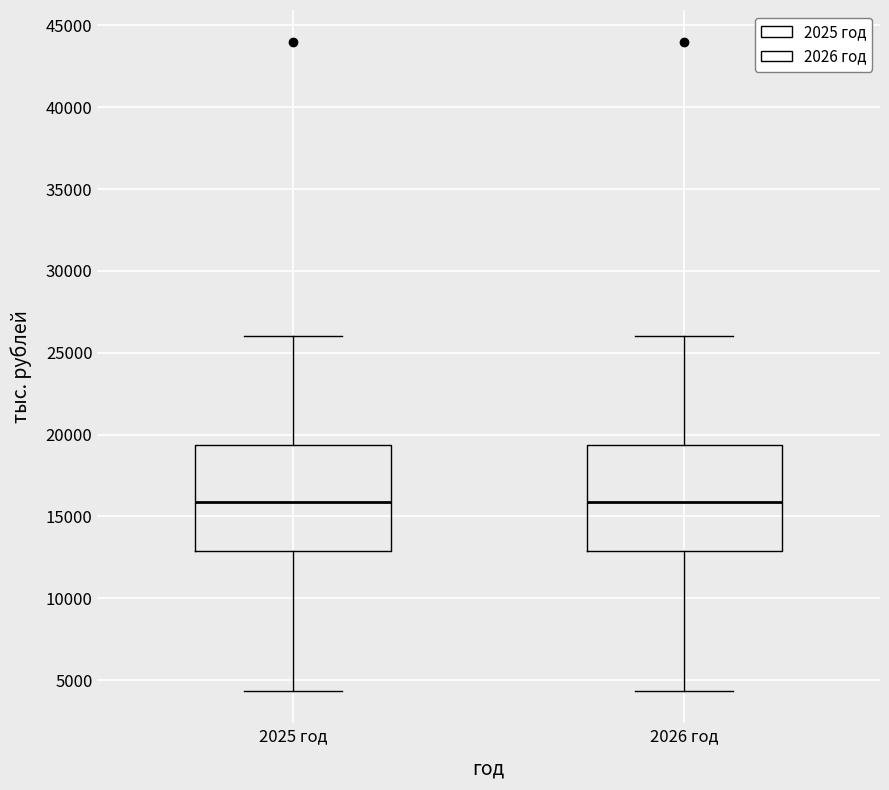

Reading left to right, transcribe this box plot: for each box, give where its median line is, the range the box spans, and where its two whiskers end, as read against the y-axis. The values are not printed on the chart, so give them approximately, as read against the axis.

2025 год: median 16000, box 13000 to 19500, whiskers 4500 to 26000
2026 год: median 16000, box 13000 to 19500, whiskers 4500 to 26000